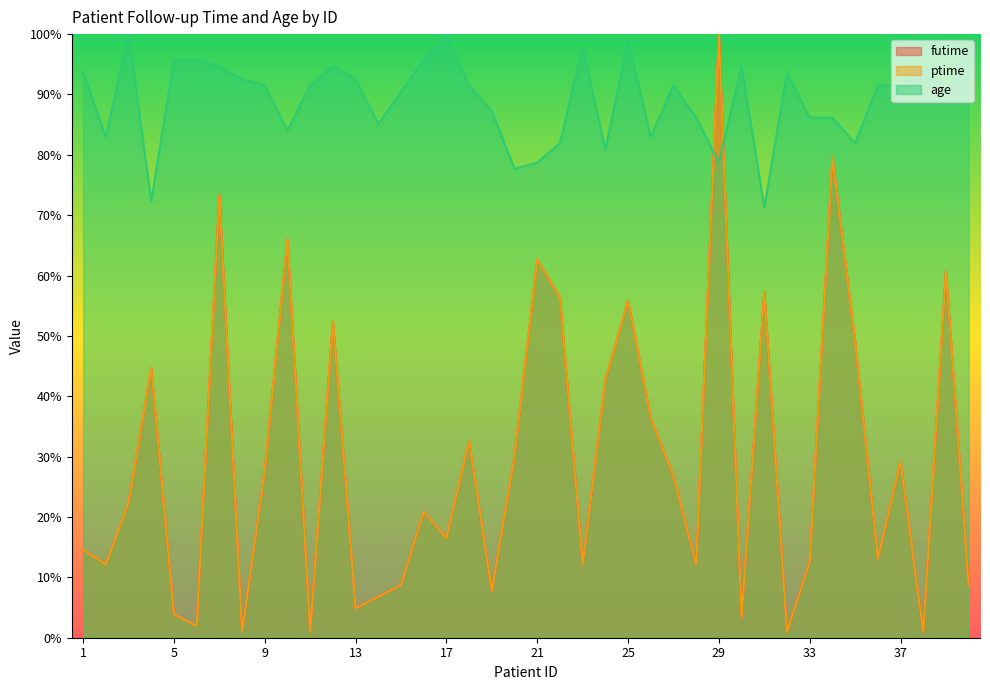

Where do ptime and age first cross each other?

28 and 29